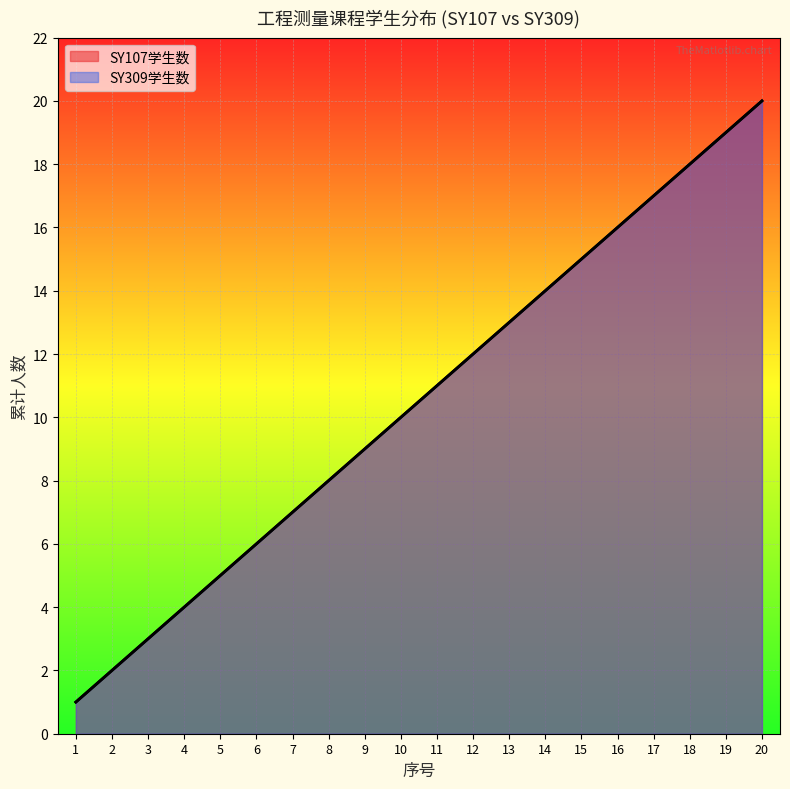

What are all the series names shown in the legend?

SY107学生数, SY309学生数